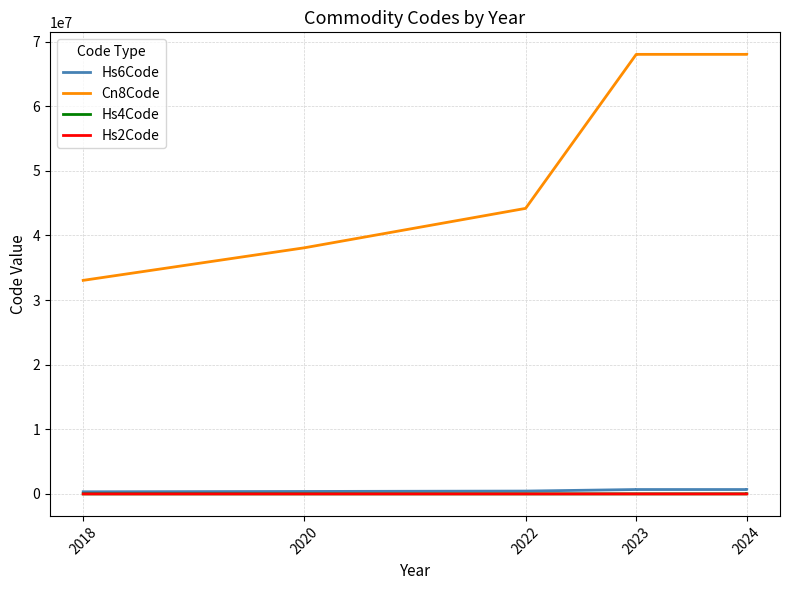

Is it true that Hs6Code equals 891711 at 2023?

False